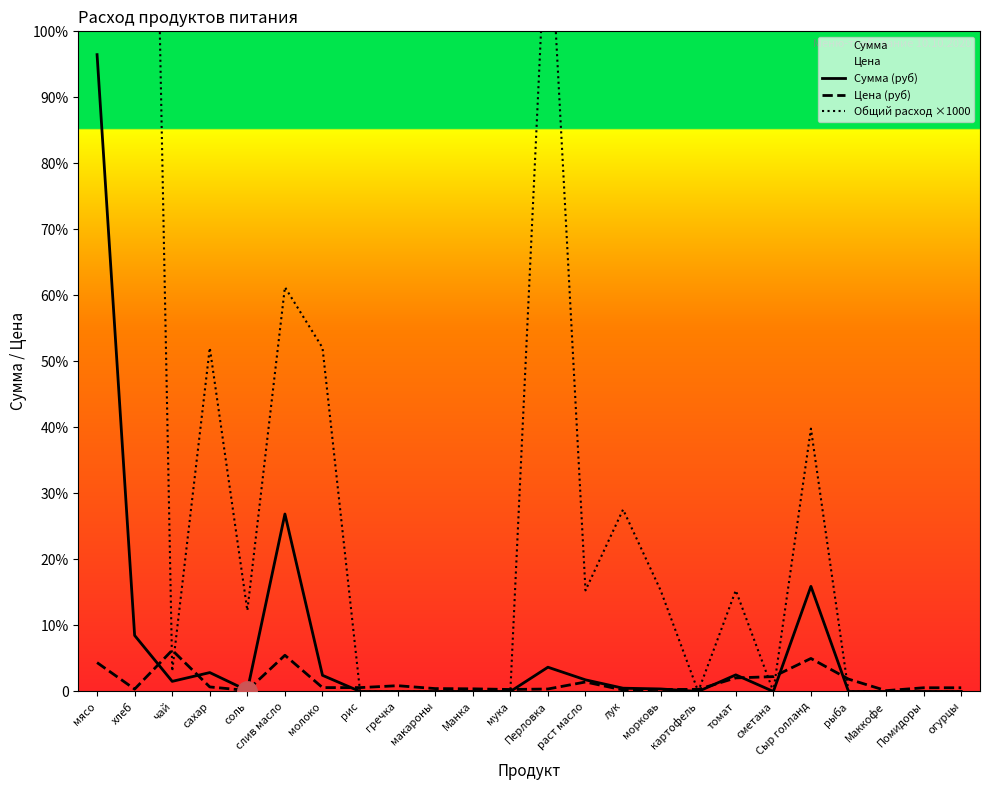

Does the chart display data point markers on the line(s)?

No